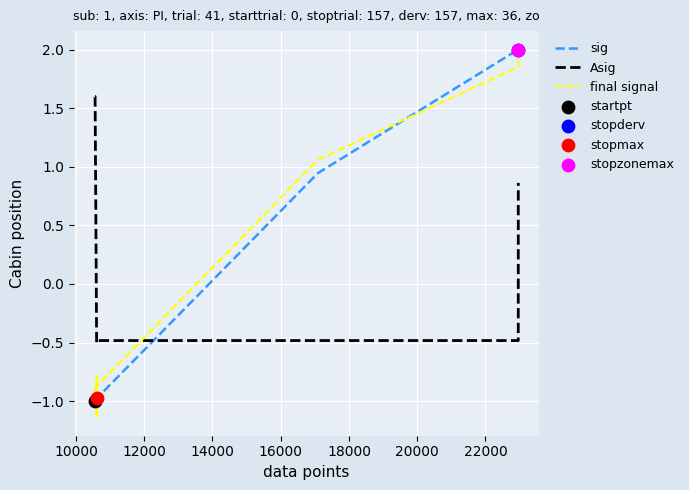

Which series has the largest total across all categories?

Asig